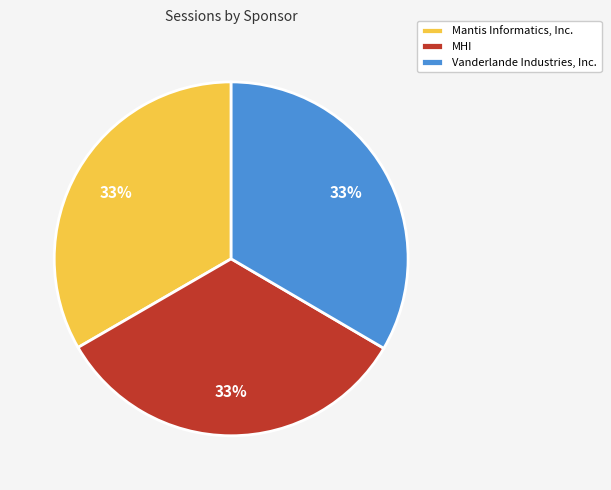

Is it true that Mantis Informatics, Inc. is 33% of the pie?

True